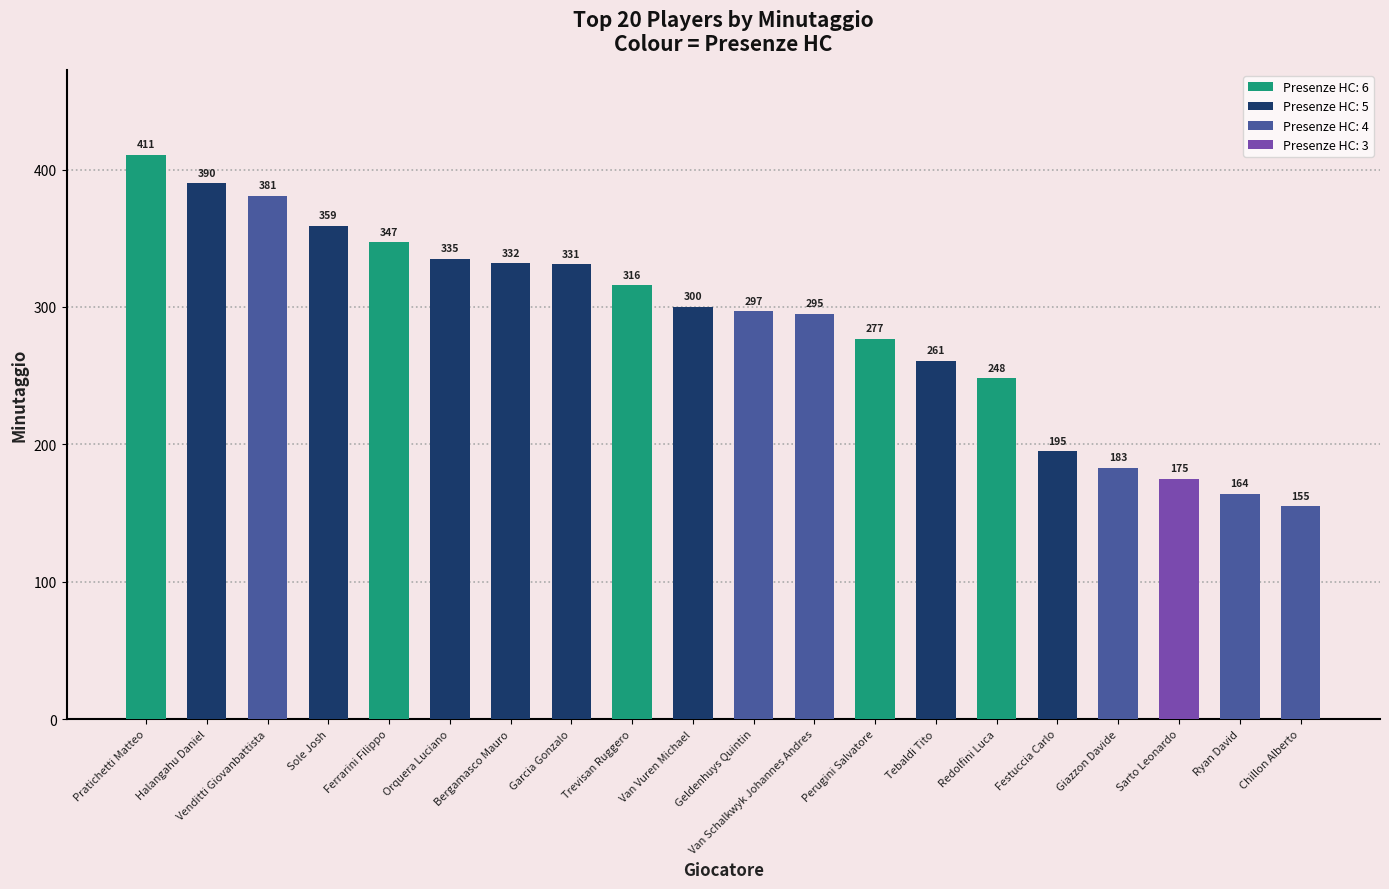

Approximately how many times larger is the value at Ryan David compared to Giazzon Davide?

0.9